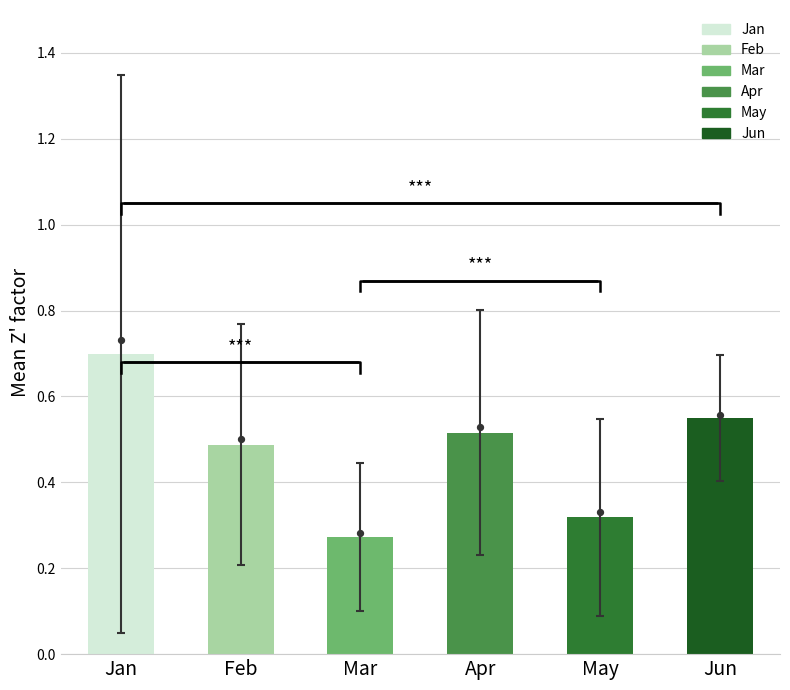

Which series has the largest Y range (max minus min)?

Jan